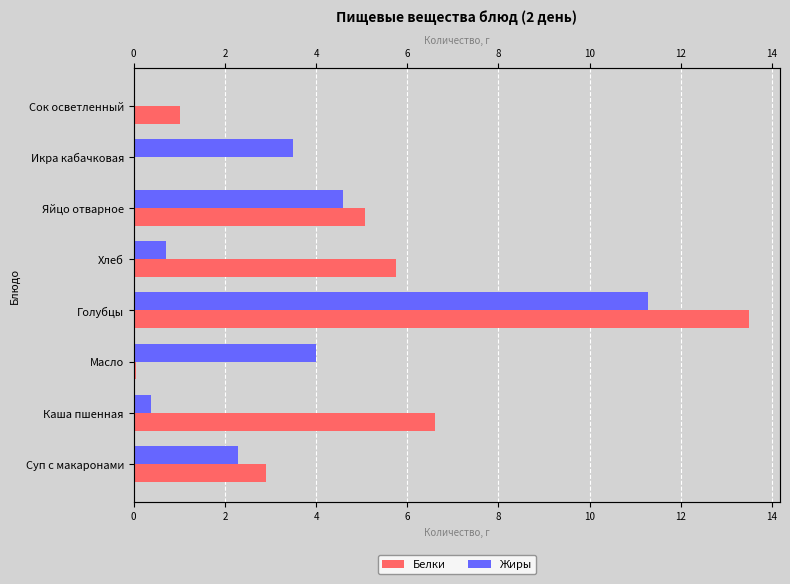

Which series has the widest spread of values?

Белки